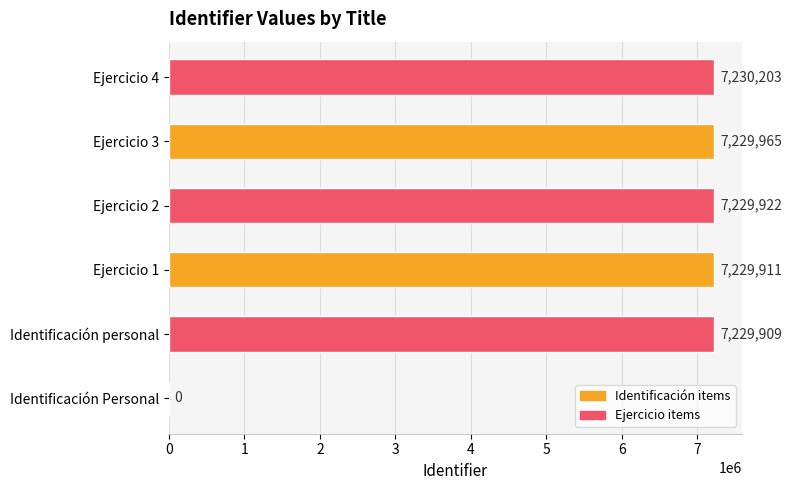

The value at Ejercicio 1 is 7229911. True or false?

True